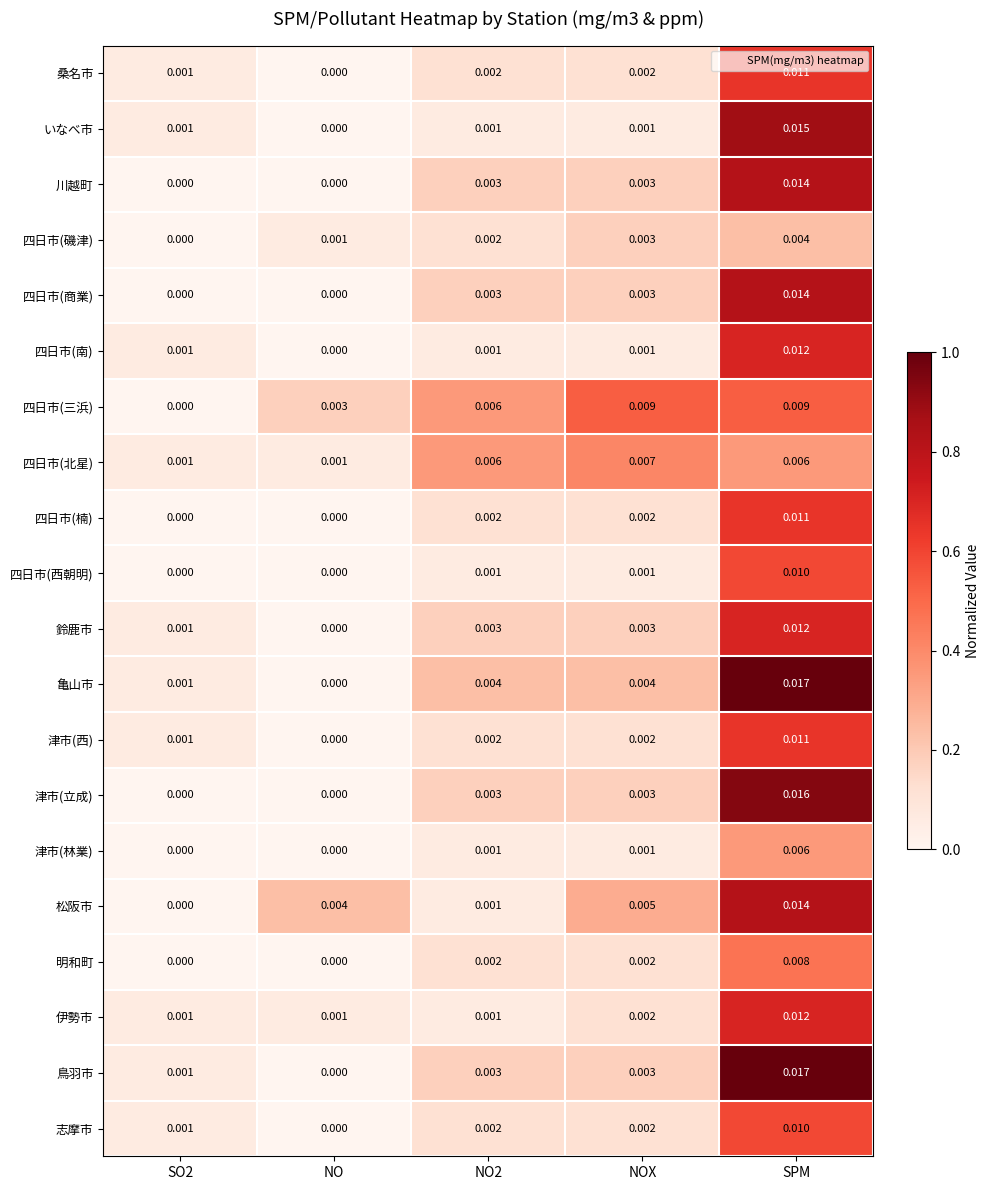

Which series changed the most between NO and NO2?

四日市(北星)